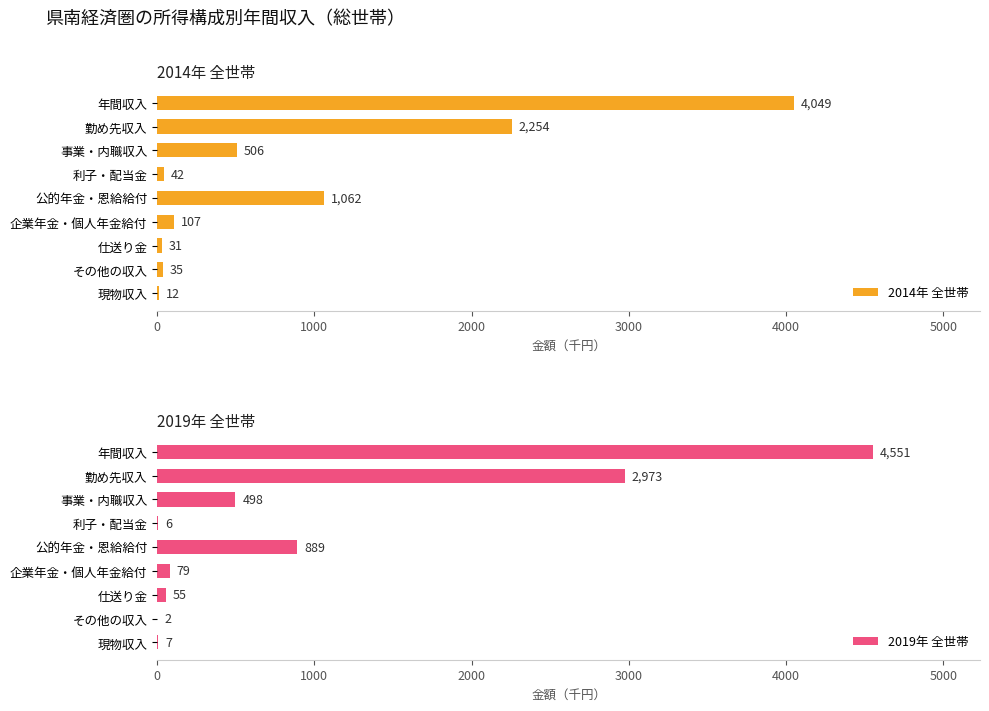

What is the sum of the 2014年 全世帯 values at 企業年金・個人年金給付 and 利子・配当金?

149